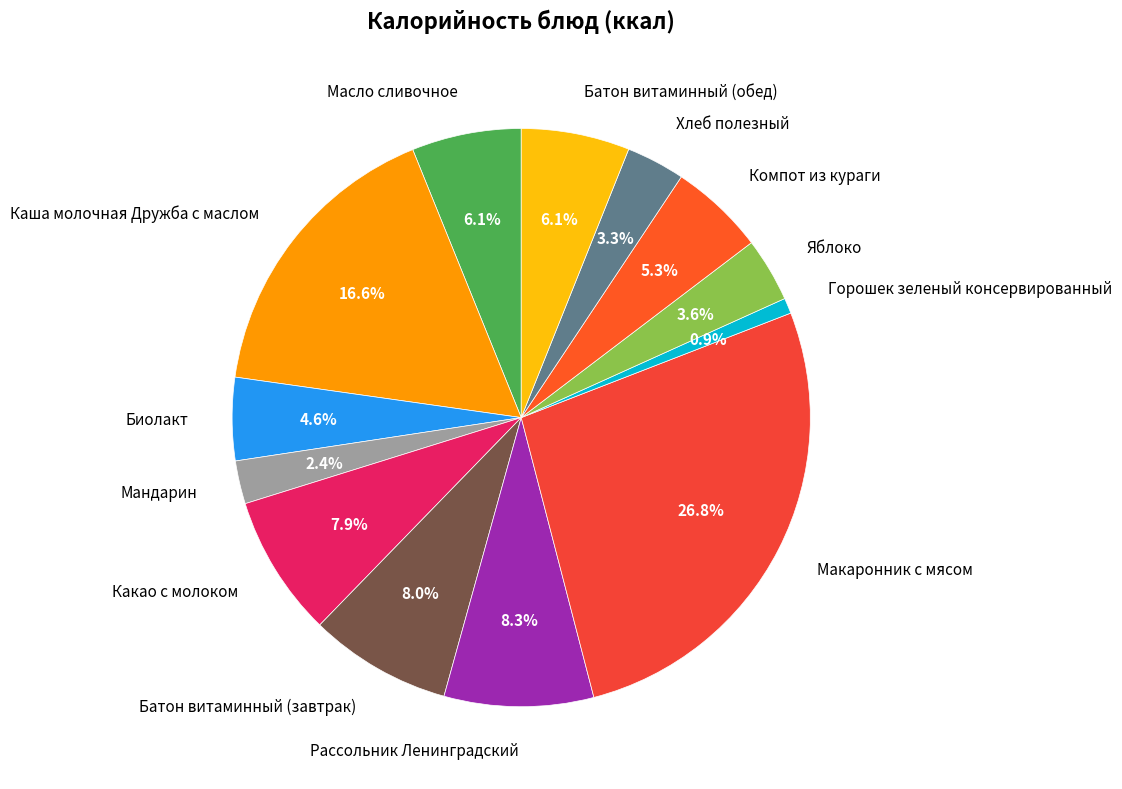

Approximately how many times larger is the value at Батон витаминный (завтрак) compared to Биолакт?

1.7